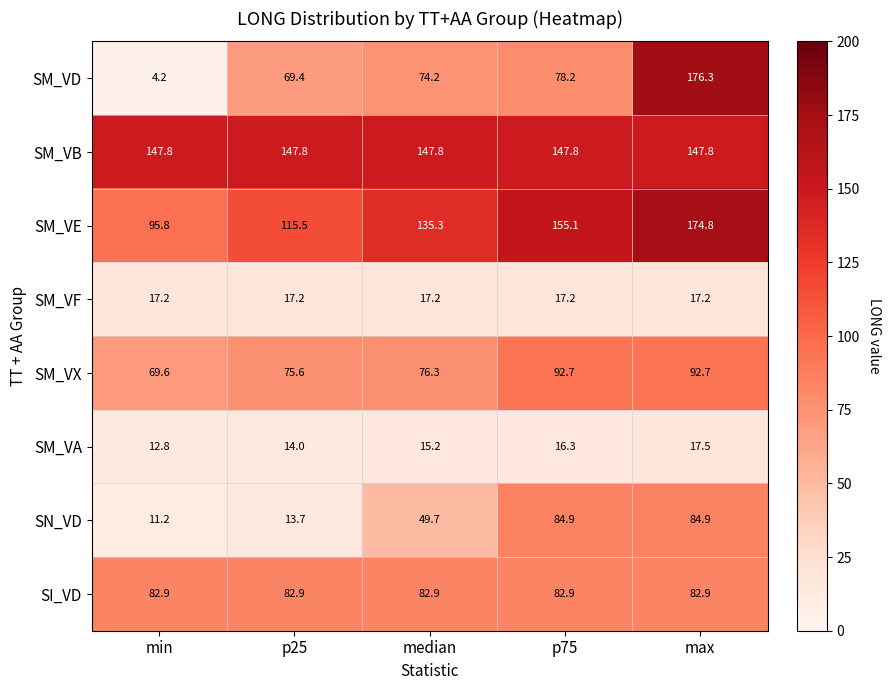

What is the total value across all series at p75?

675.1